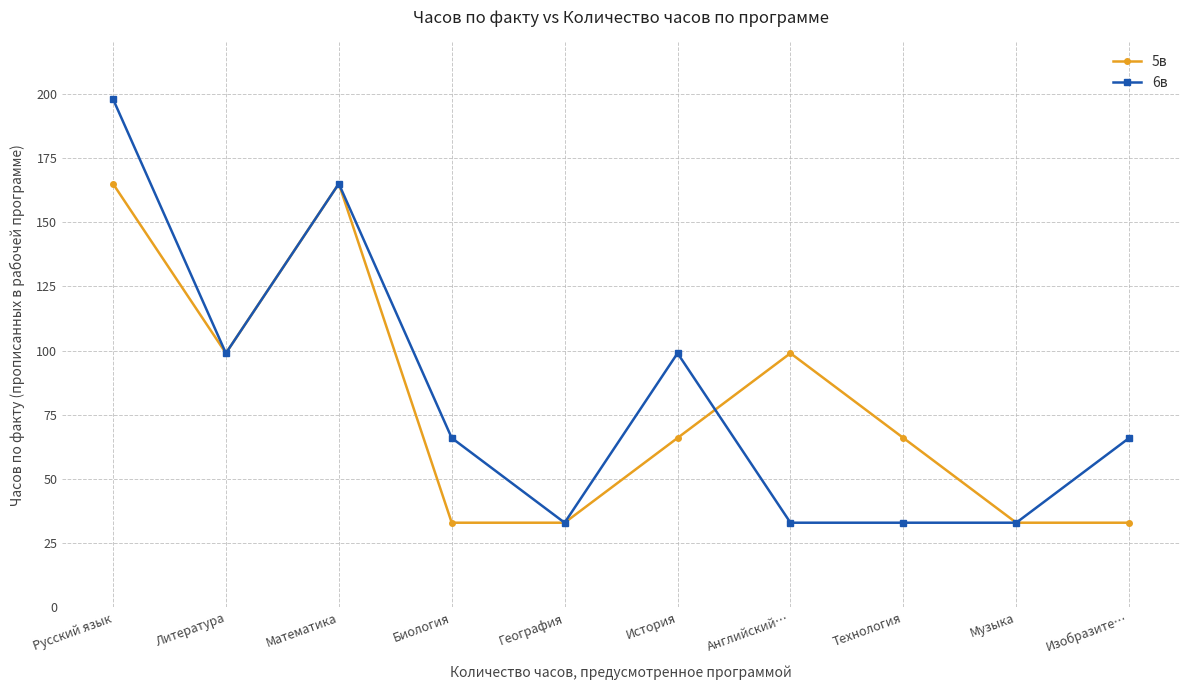

At which category does 5в reach its first local valley?

Литература